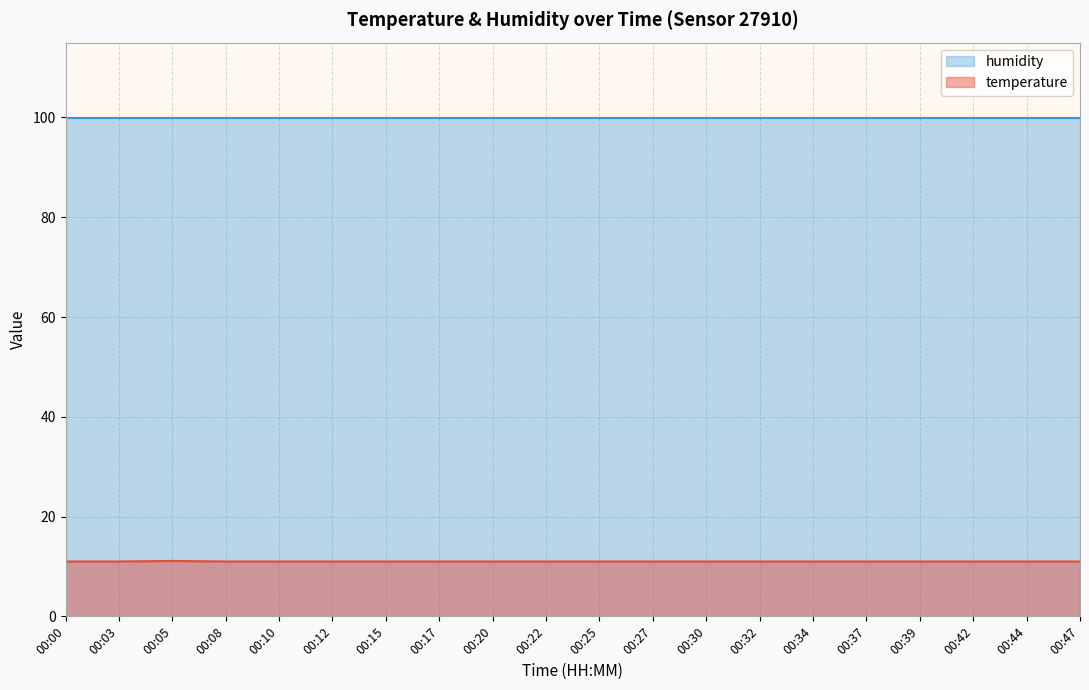

True or false: there are more than 1 points higher than both neighbors.

False